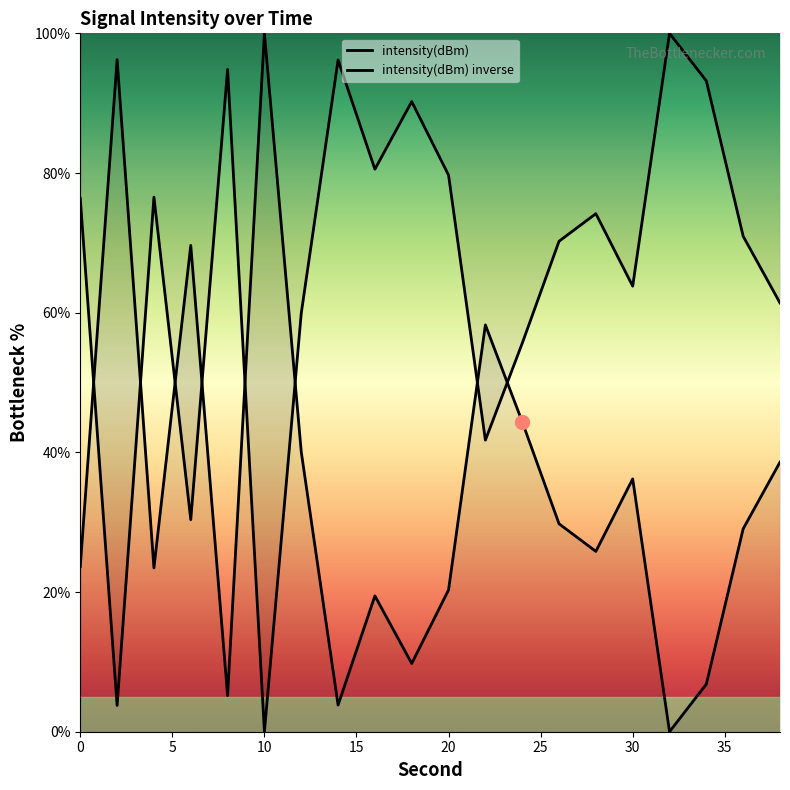

The chart shows a value of 58.3 at 22. True or false?

True